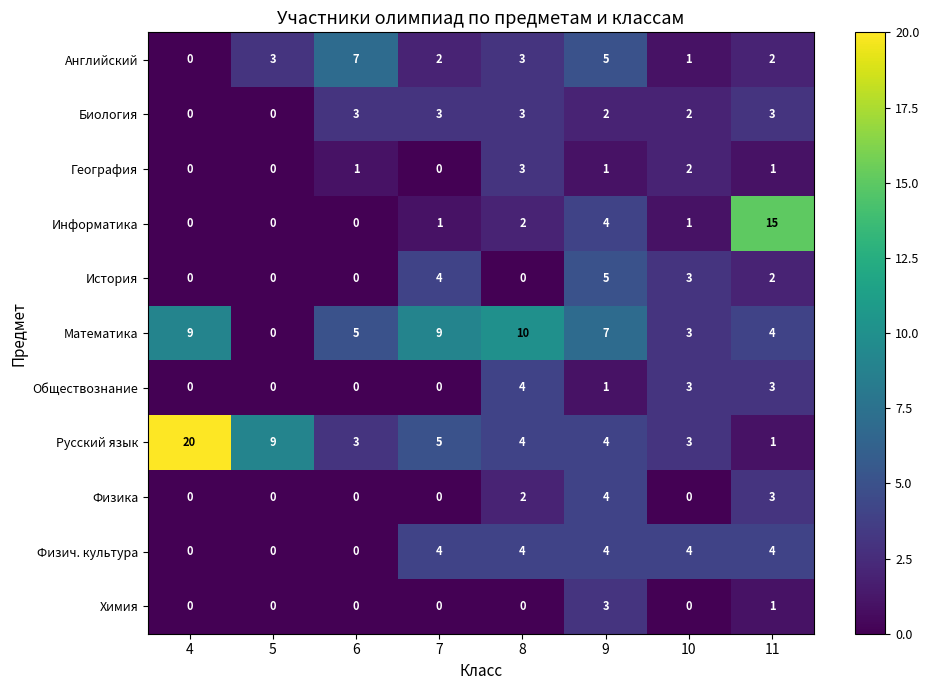

The Физика series shows 2 at 8. True or false?

True